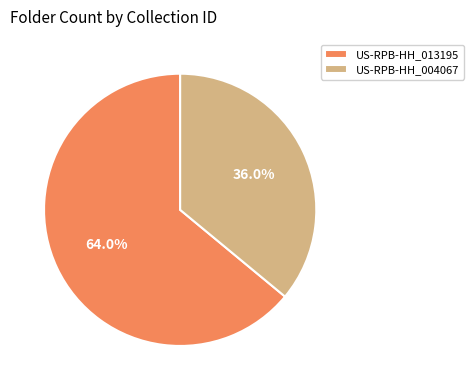

Rank the categories by value from highest to lowest.

US-RPB-HH_013195, US-RPB-HH_004067